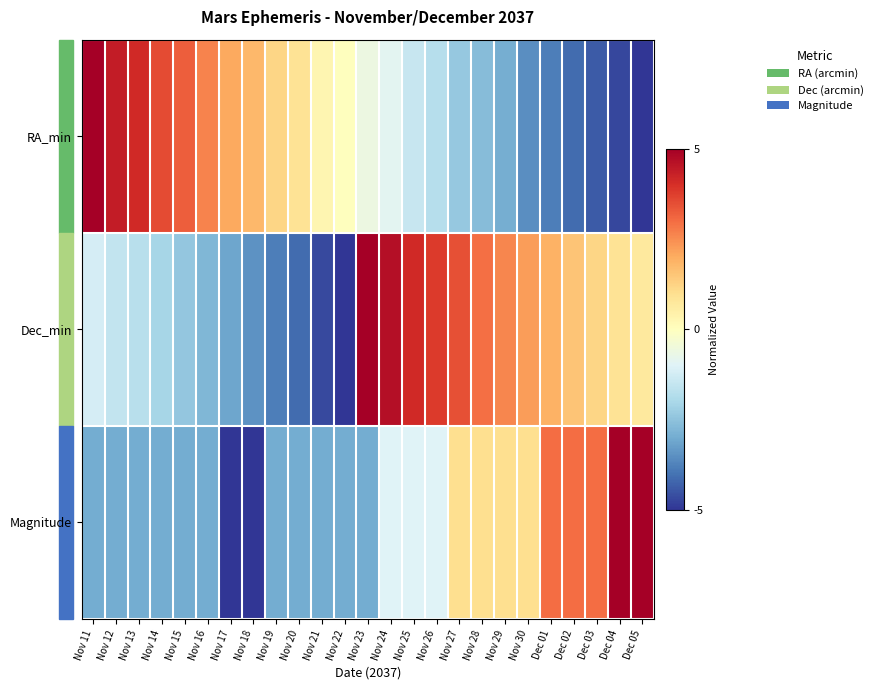

How many distinct data groups are displayed?

3